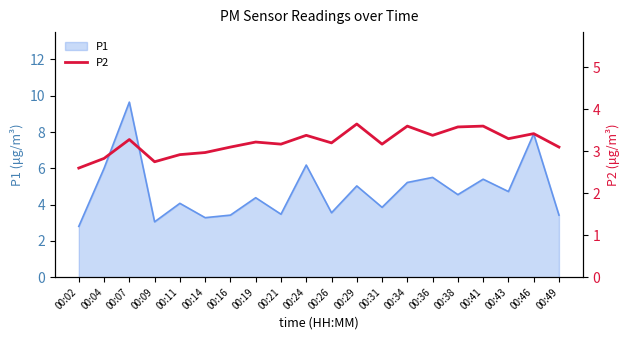

True or false: there are more than 1 points higher than both neighbors.

True